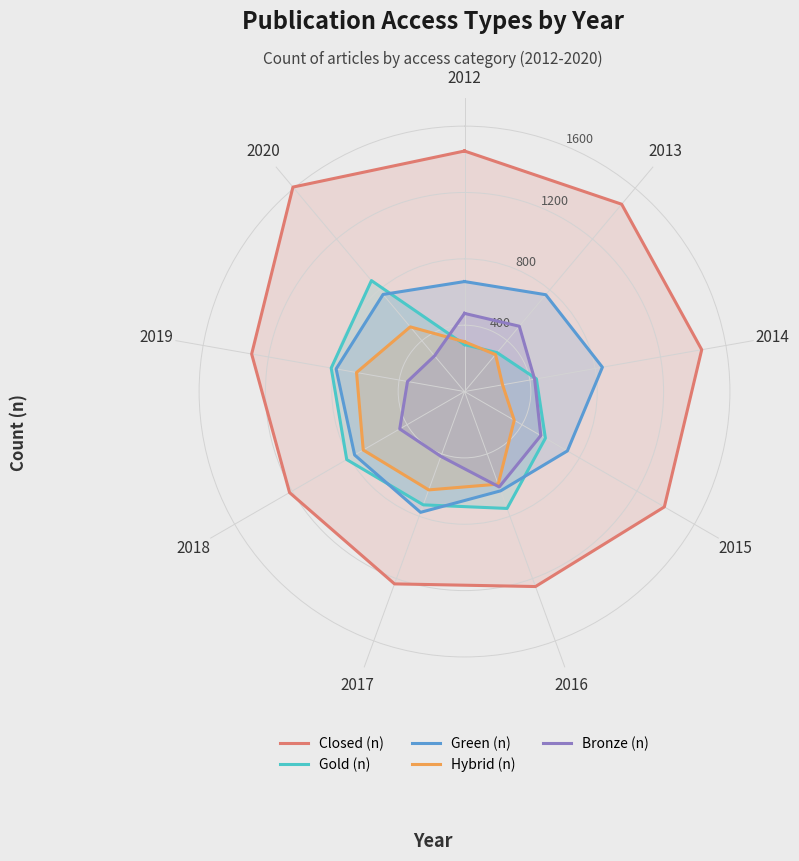

True or false: Closed (n) has a value of 1920 at 2018.

False